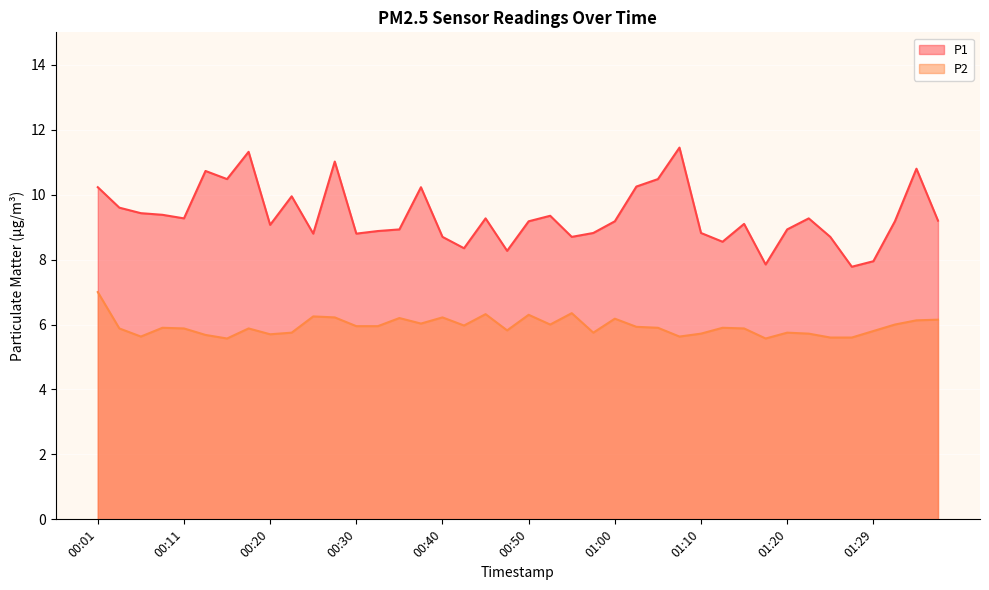

What is the lowest value of the P2 series?

5.6